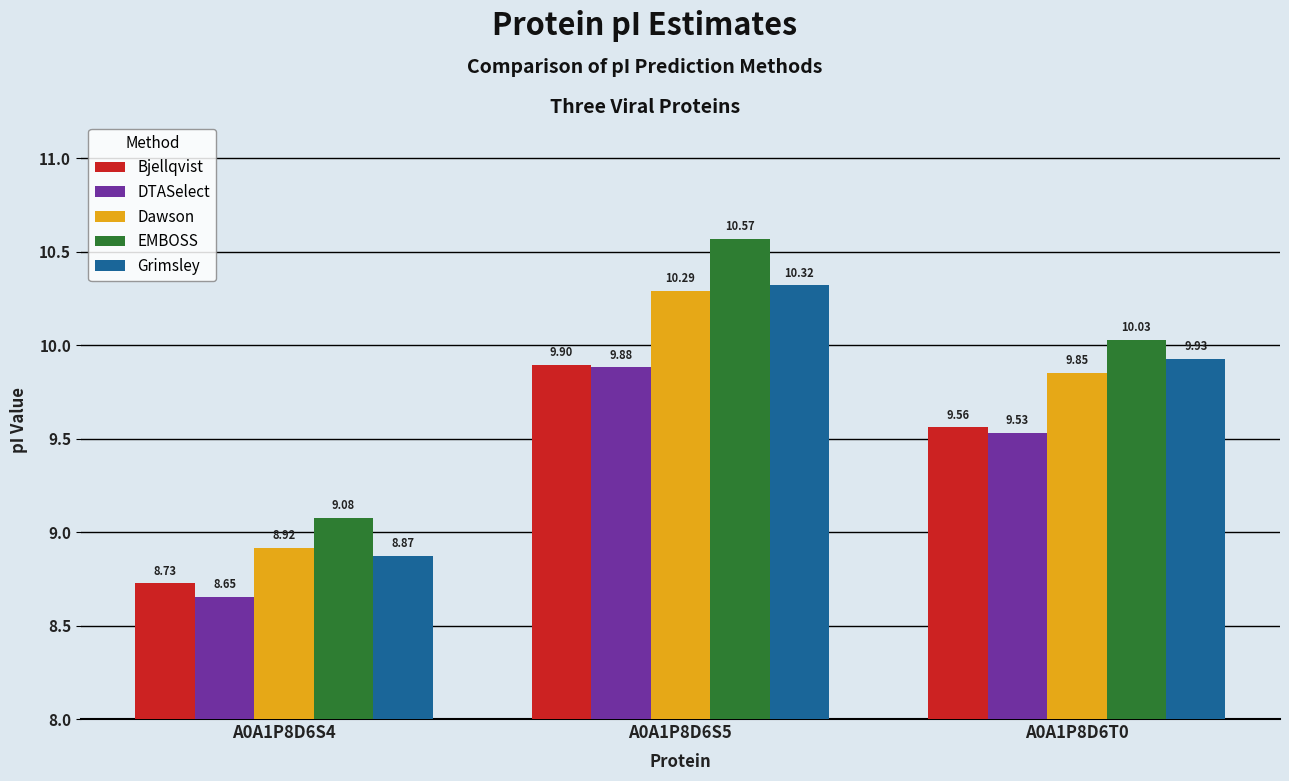

Is the value of Bjellqvist at A0A1P8D6S4 greater than the value of DTASelect at A0A1P8D6S4?

Yes